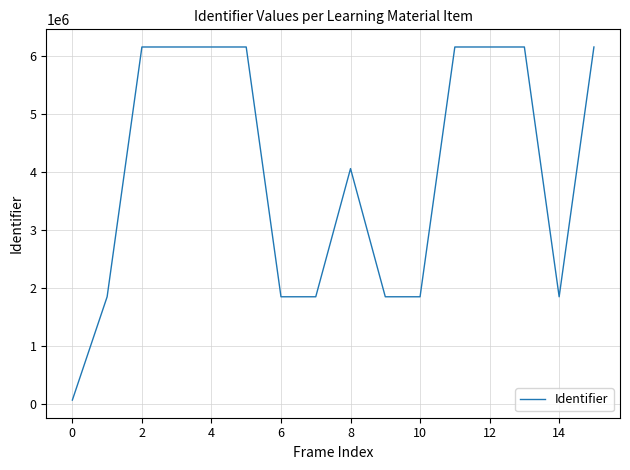

What is the greatest value displayed?

6151495